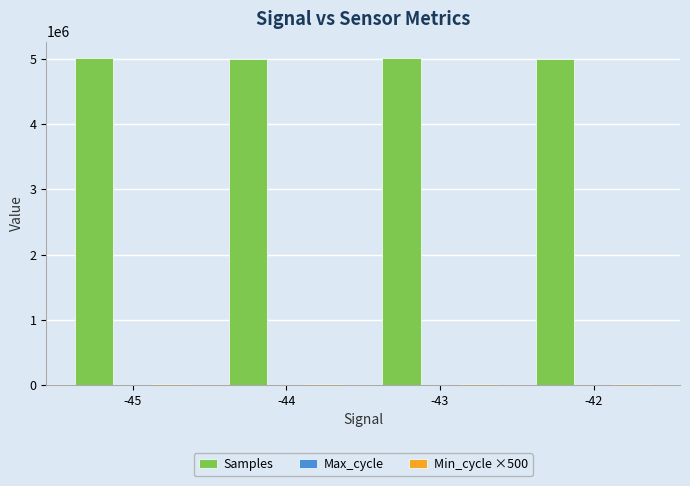

Which series has the largest total across all categories?

Samples